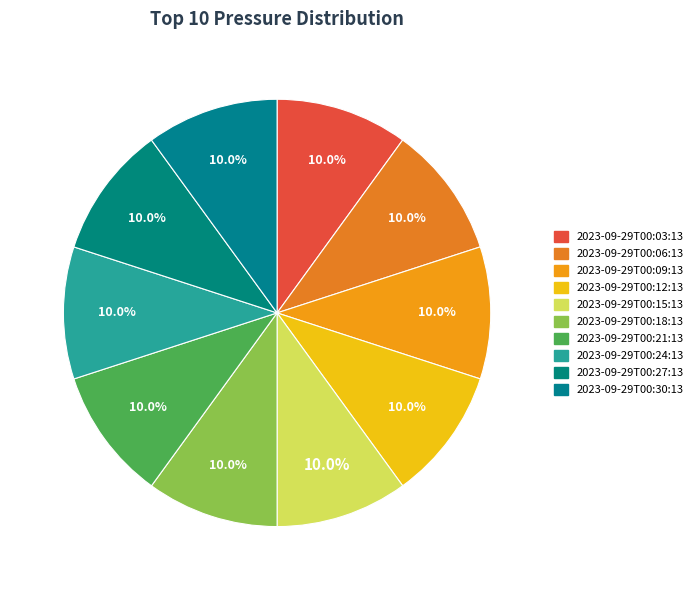

Is there a majority slice in this chart?

No